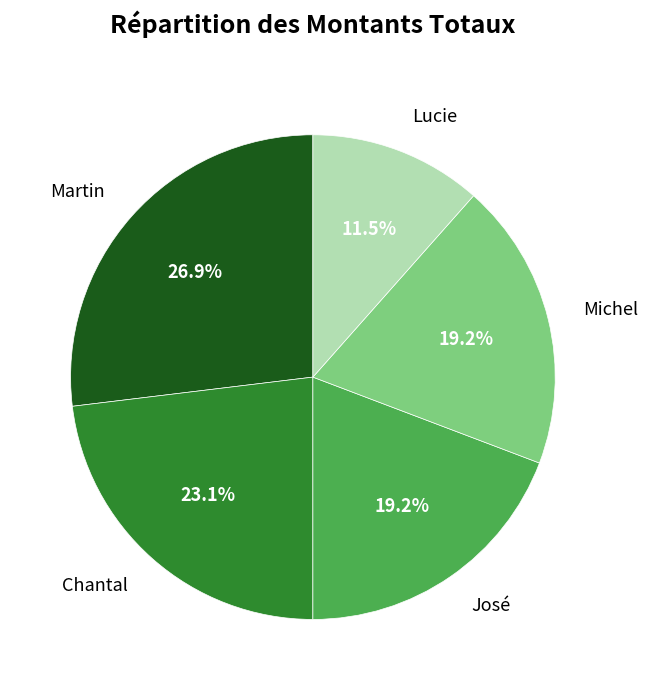

What is the largest slice in the pie chart?

Martin